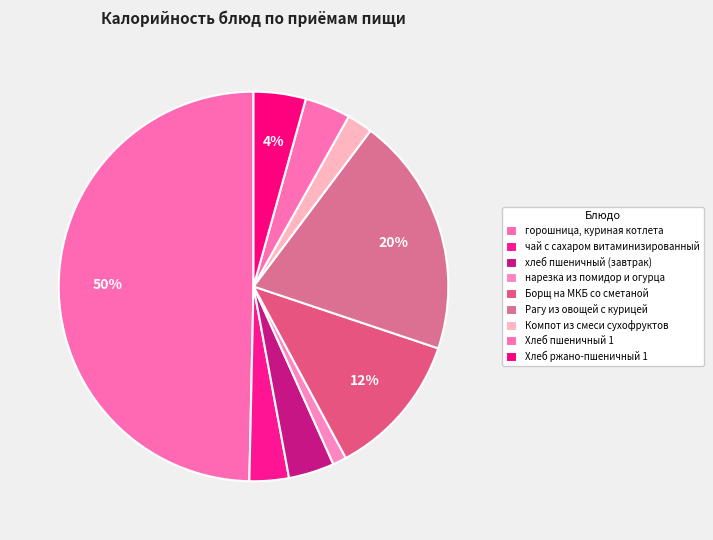

Do Рагу из овощей с курицей and Борщ на МКБ со сметаной together represent more than half of the pie?

No